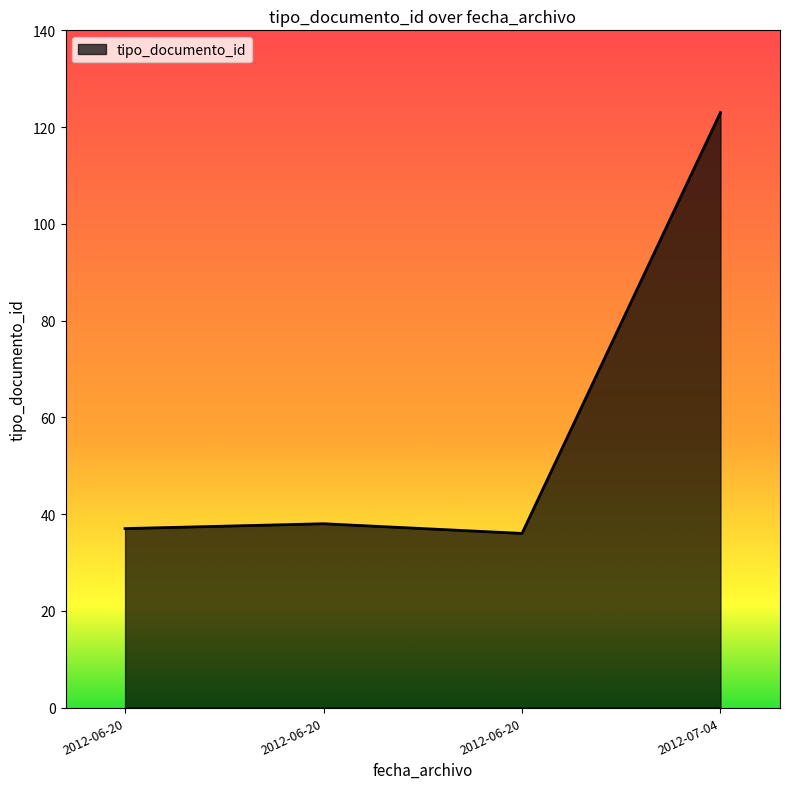

Does the chart display data point markers on the line(s)?

No